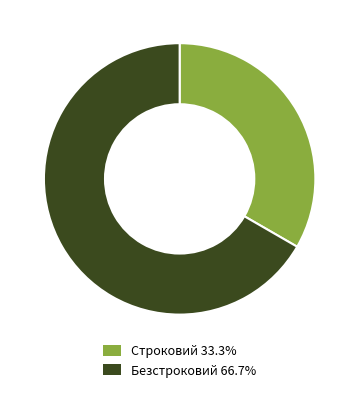

What is the majority slice?

Безстроковий